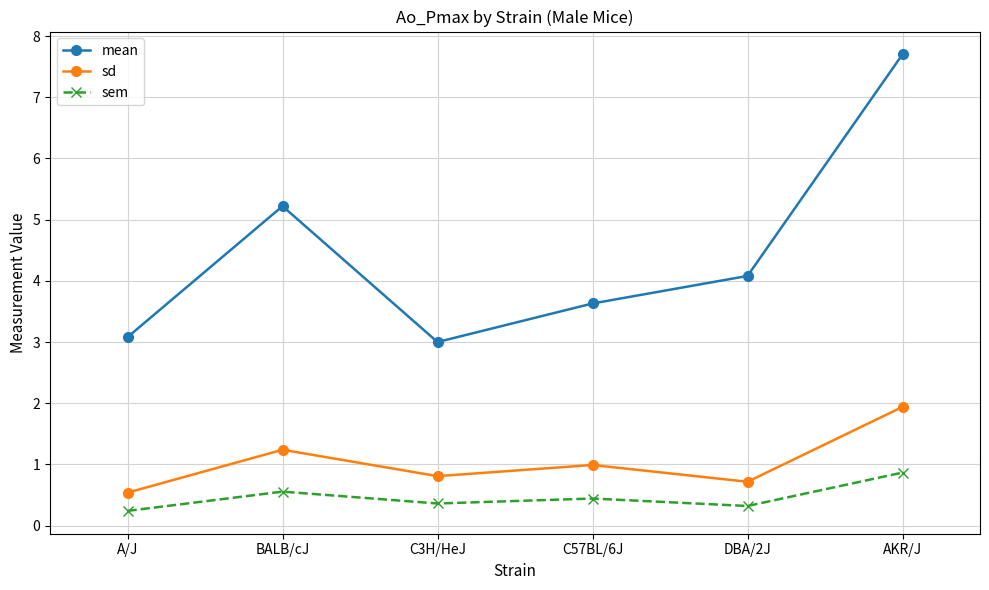

What is the average value of the mean series?

4.5